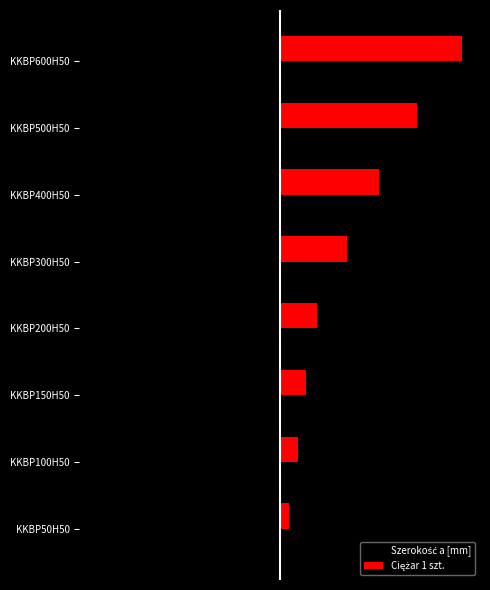

What is the greatest value displayed?

1.0